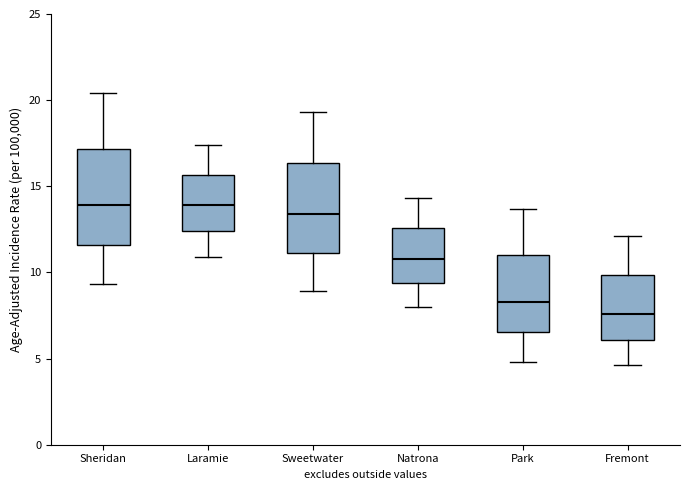

Reading left to right, transcribe this box plot: for each box, give where its median line is, the range the box spans, and where its two whiskers end, as read against the y-axis. The values are not printed on the chart, so give them approximately, as read against the axis.

Sheridan: median 14.0, box 11.5 to 17.0, whiskers 9.5 to 20.5
Laramie: median 14.0, box 12.5 to 15.5, whiskers 11.0 to 17.5
Sweetwater: median 13.5, box 11.0 to 16.5, whiskers 9.0 to 19.5
Natrona: median 11.0, box 9.5 to 12.5, whiskers 8.0 to 14.5
Park: median 8.5, box 6.5 to 11.0, whiskers 5.0 to 13.5
Fremont: median 7.5, box 6.0 to 10.0, whiskers 4.5 to 12.0